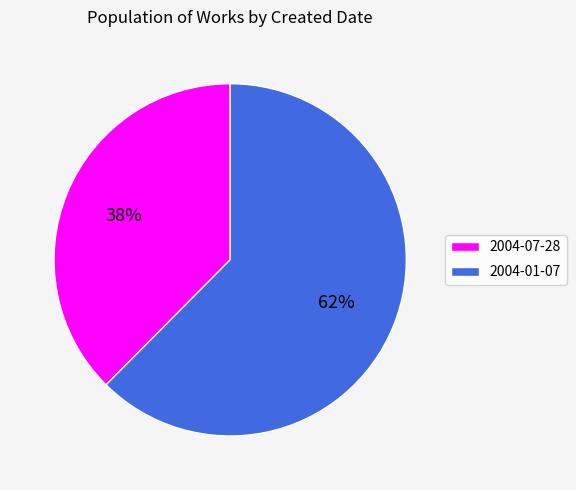

True or false: 2004-07-28 accounts for 26% of the total.

False